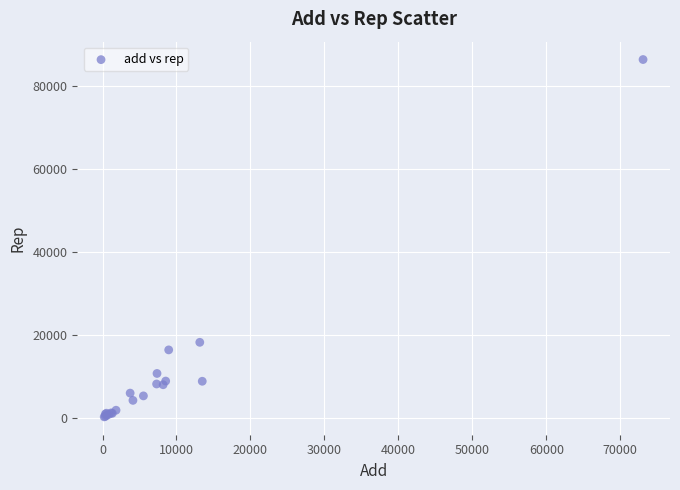

What Y value in the scatter plot is closest to 43274?

18190